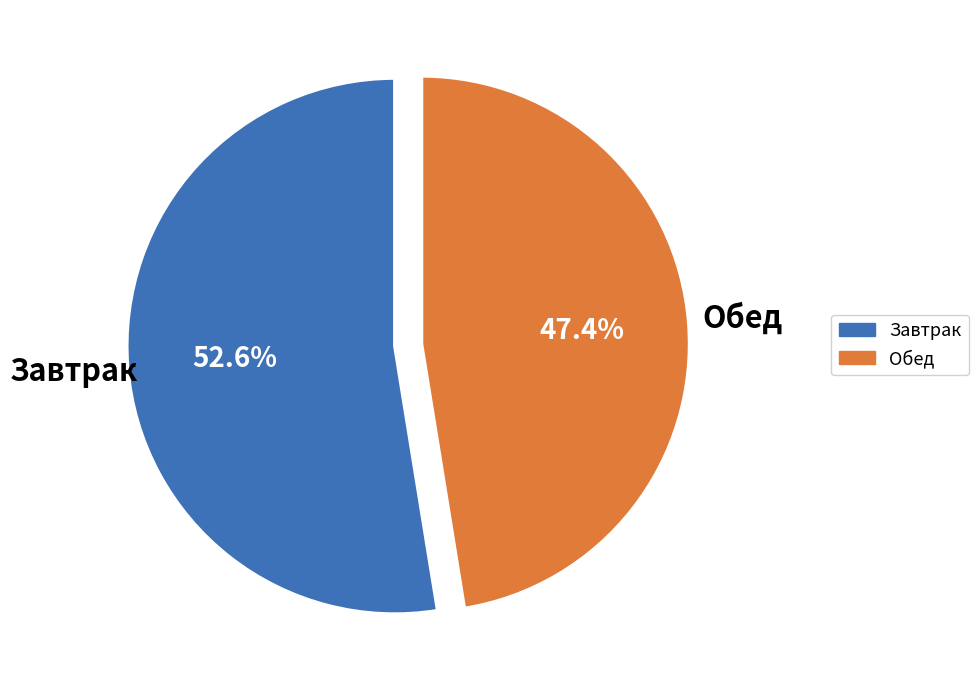

Is there any slice that represents more than half of the pie?

Yes